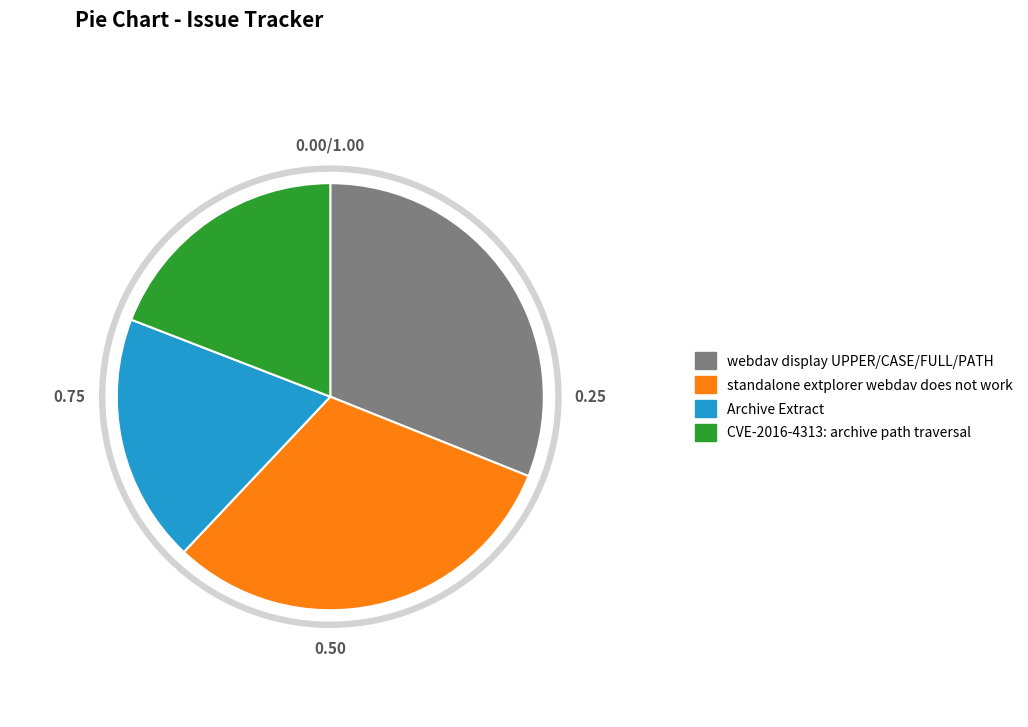

The CVE-2016-4313: archive path traversal slice represents 19% of the pie. True or false?

True